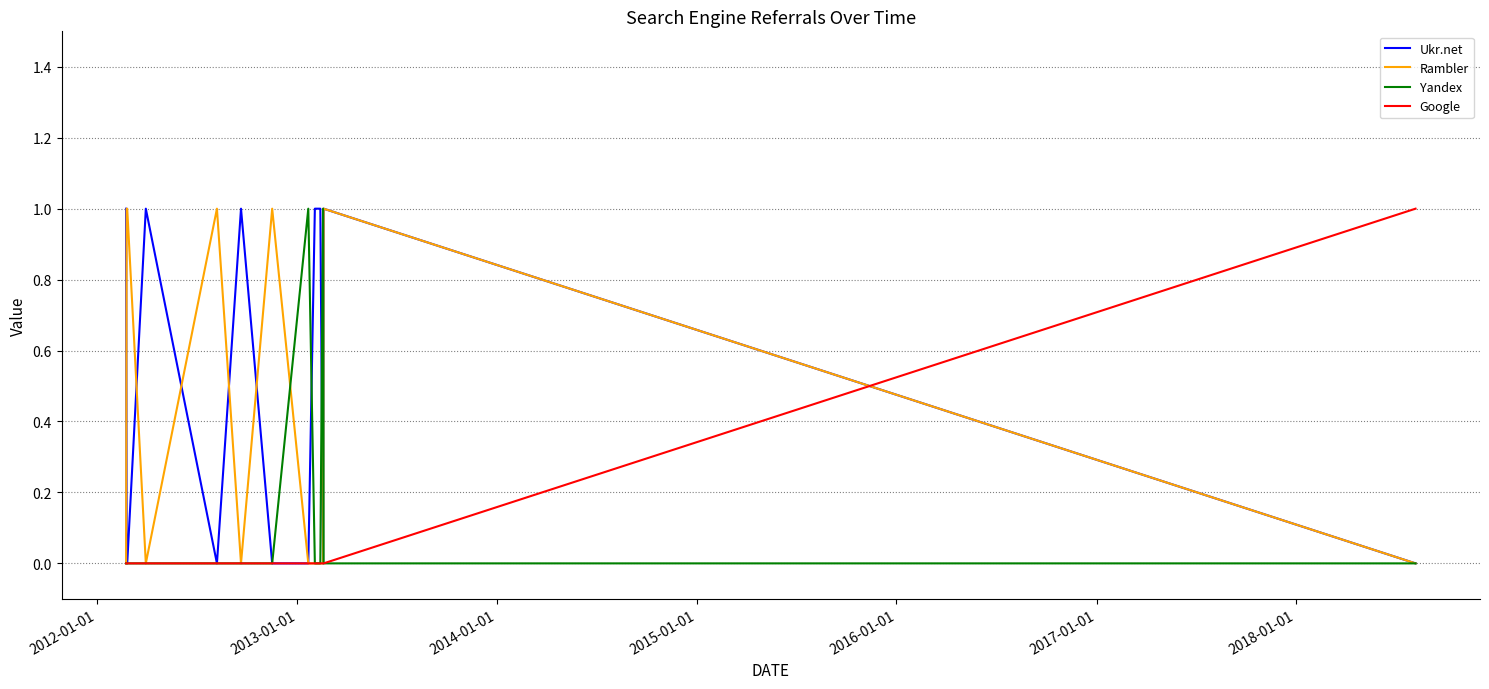

Which series has the largest total across all categories?

Ukr.net